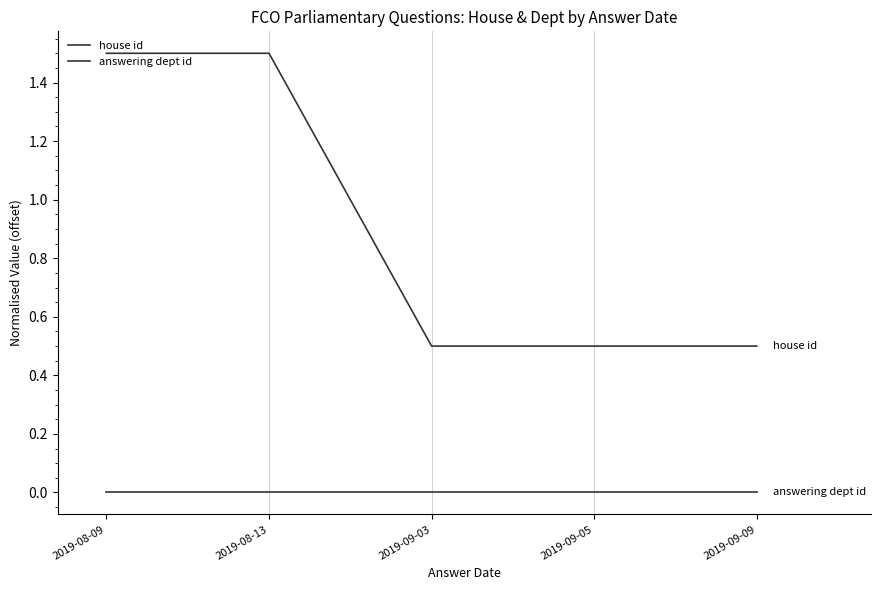

How many lines are shown in the chart?

2